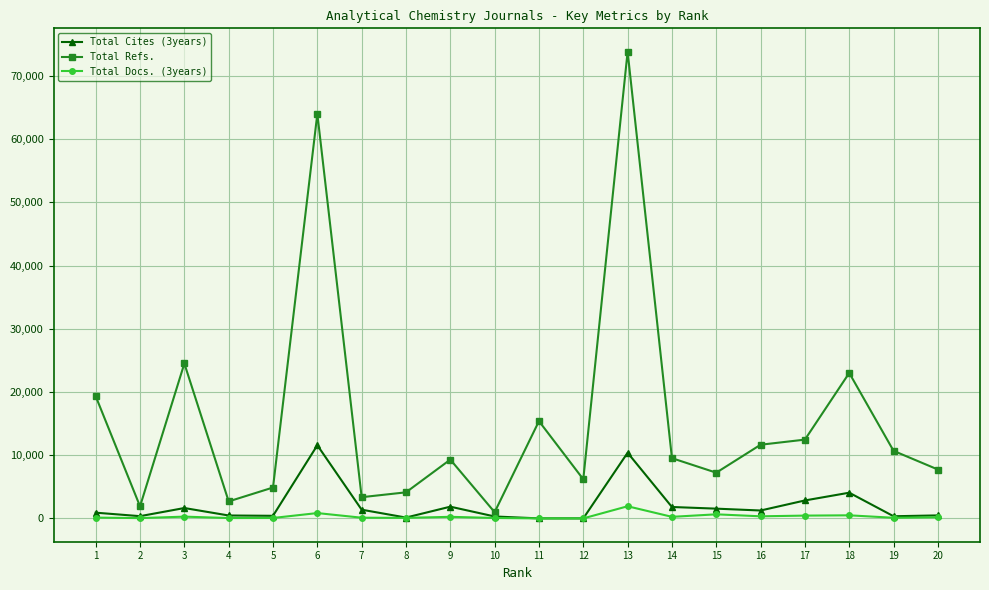

How many interior local valleys does the Total Refs. series have?

6